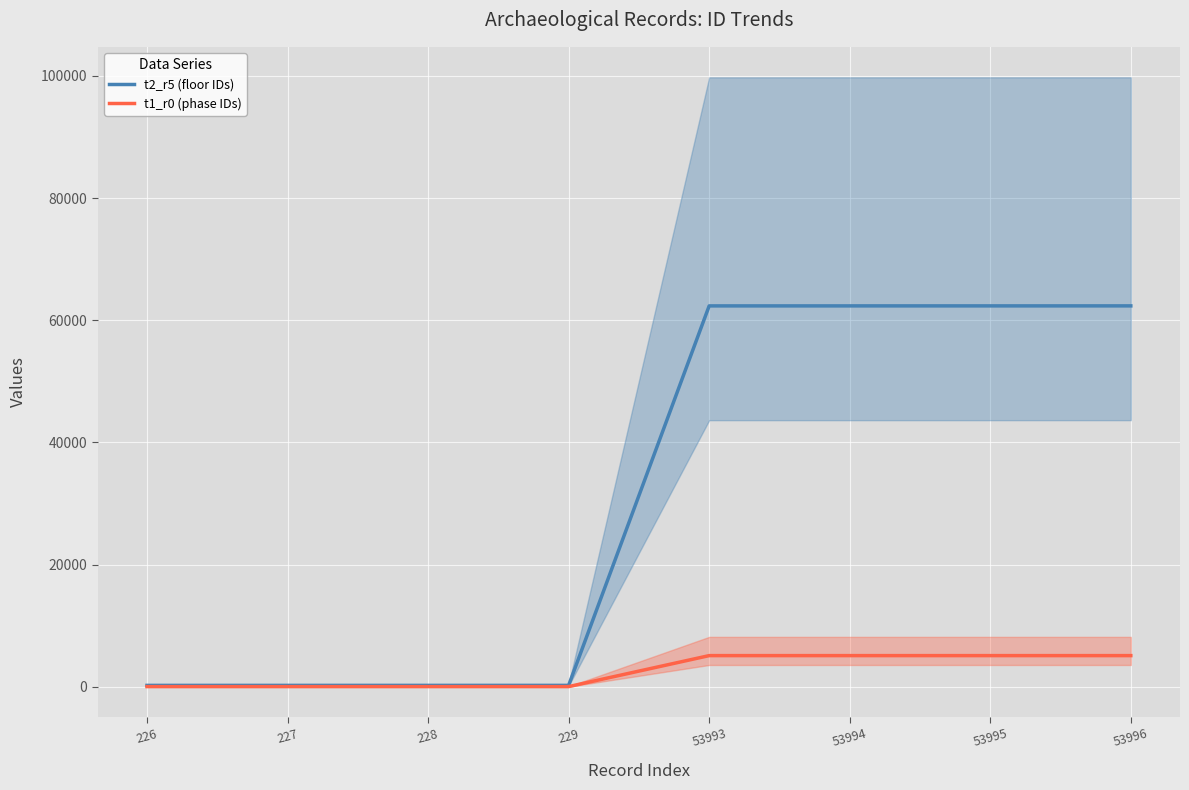

At which category does the chart reach its minimum across all series?

226